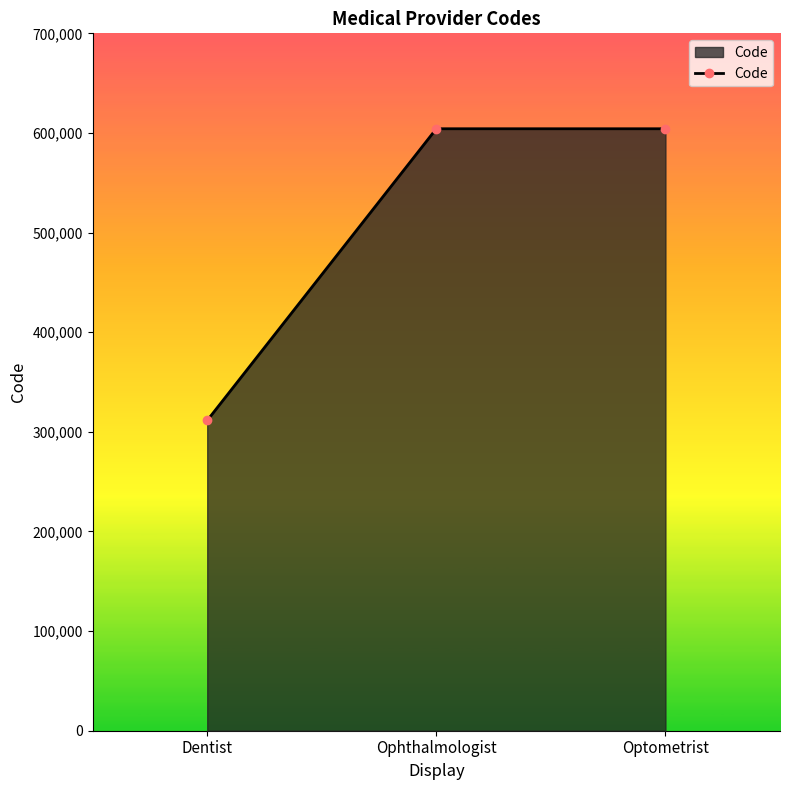

Approximately how many times larger is the value at Optometrist compared to Dentist?

1.9